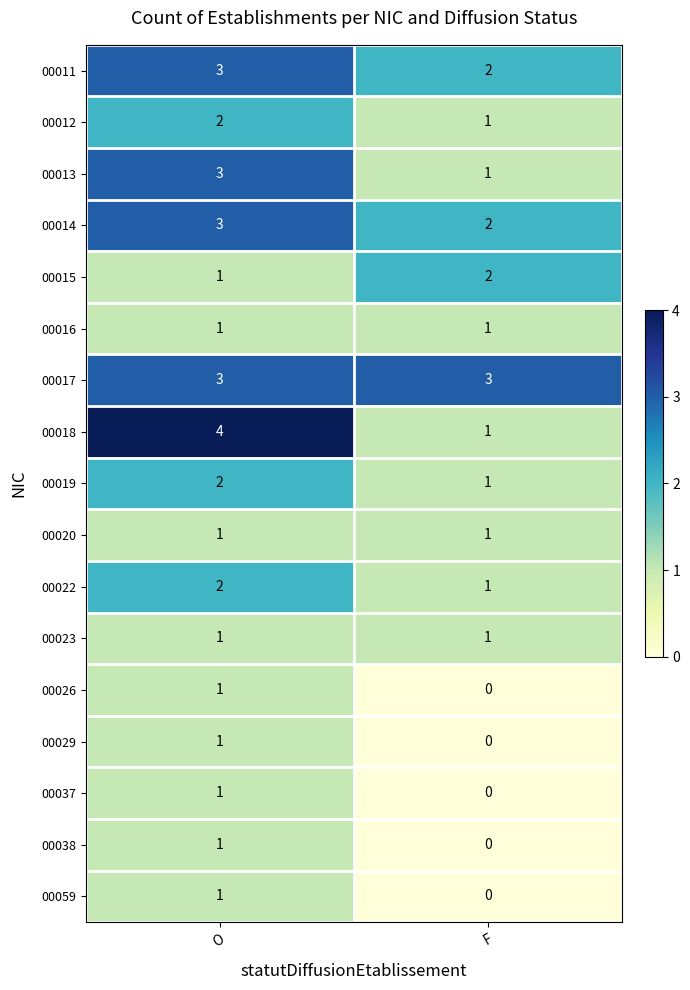

What is the spread (max minus min) of values at F?

3